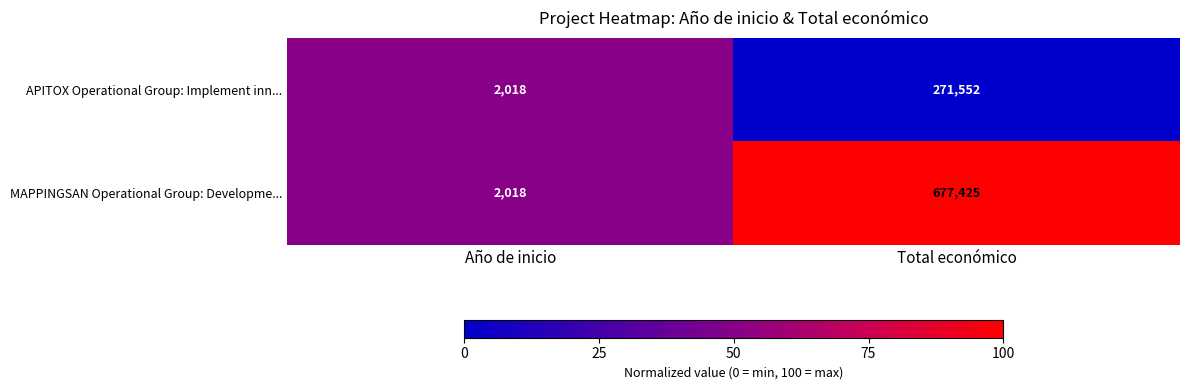

What is the sum of all APITOX Operational Group: Implement inn... values?

273570